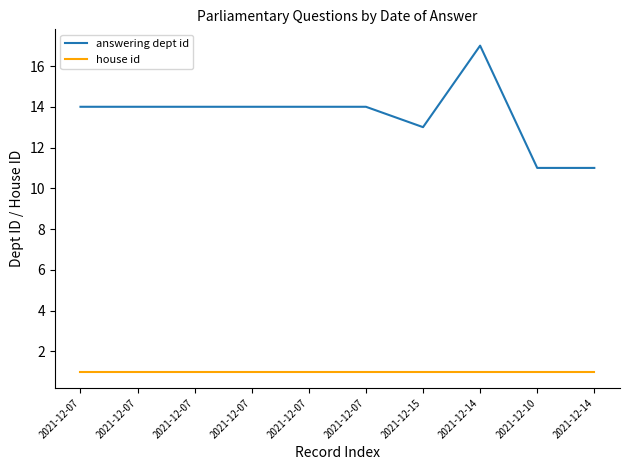

What is the sum of the house id values at 2021-12-15 and 2021-12-07?

2